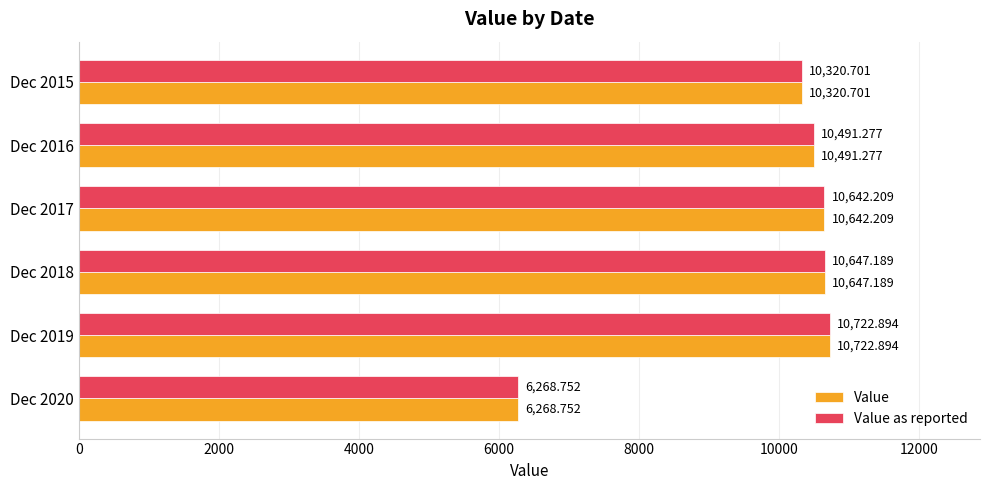

What is the difference between the Value values at Dec 2020 and Dec 2017?

4373.5